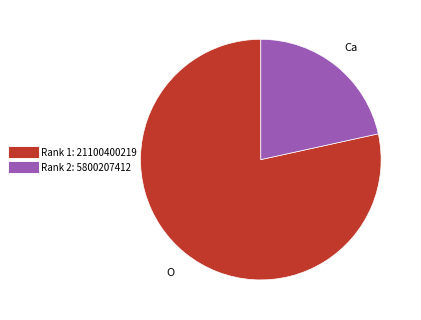

Is there any slice that represents more than half of the pie?

Yes